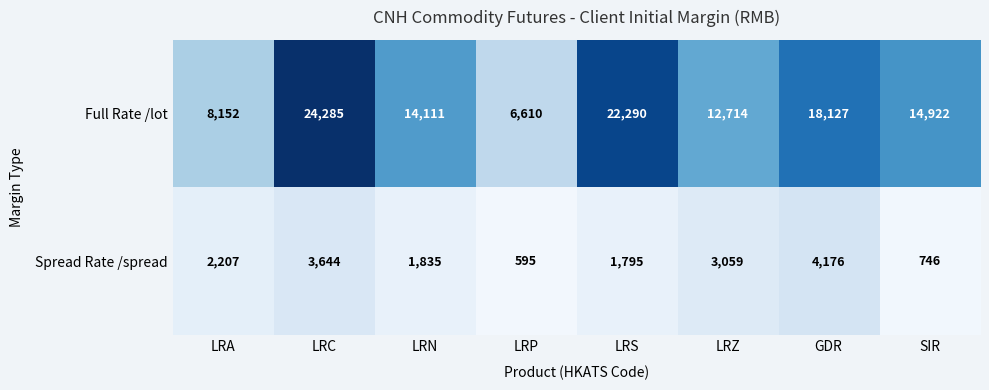

The value of Spread Rate /spread at LRA is 3297. True or false?

False